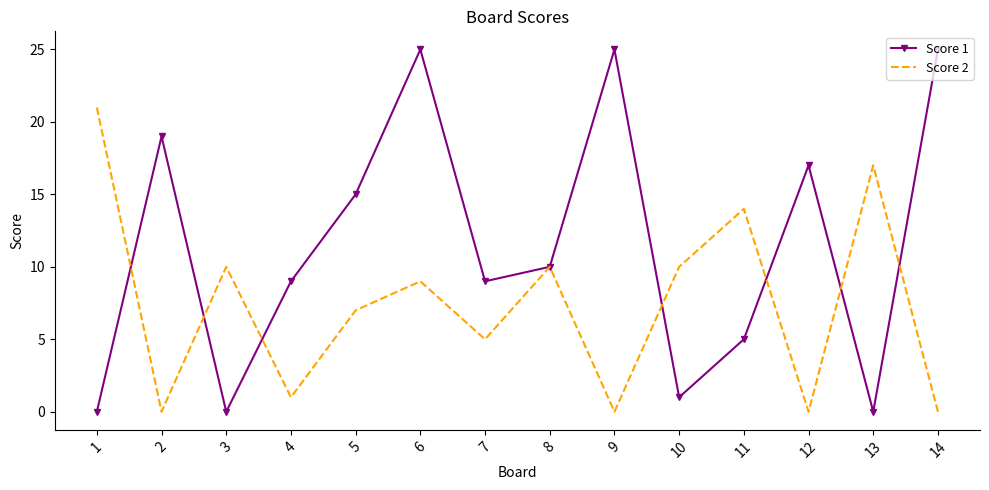

Where does the Score 2 series first go above 9?

1